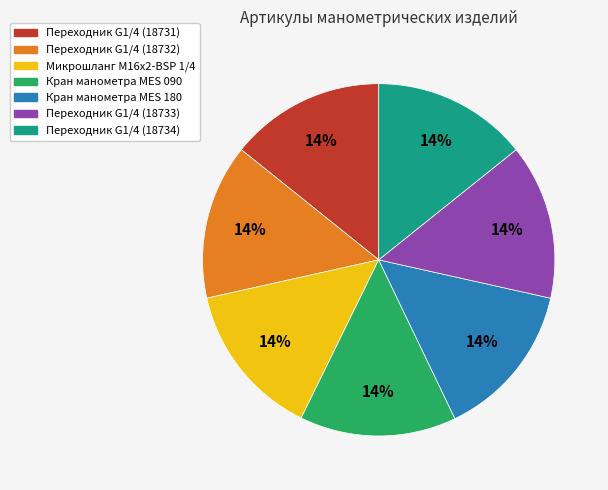

Is it true that Переходник G1/4 (18732) is 8% of the pie?

False